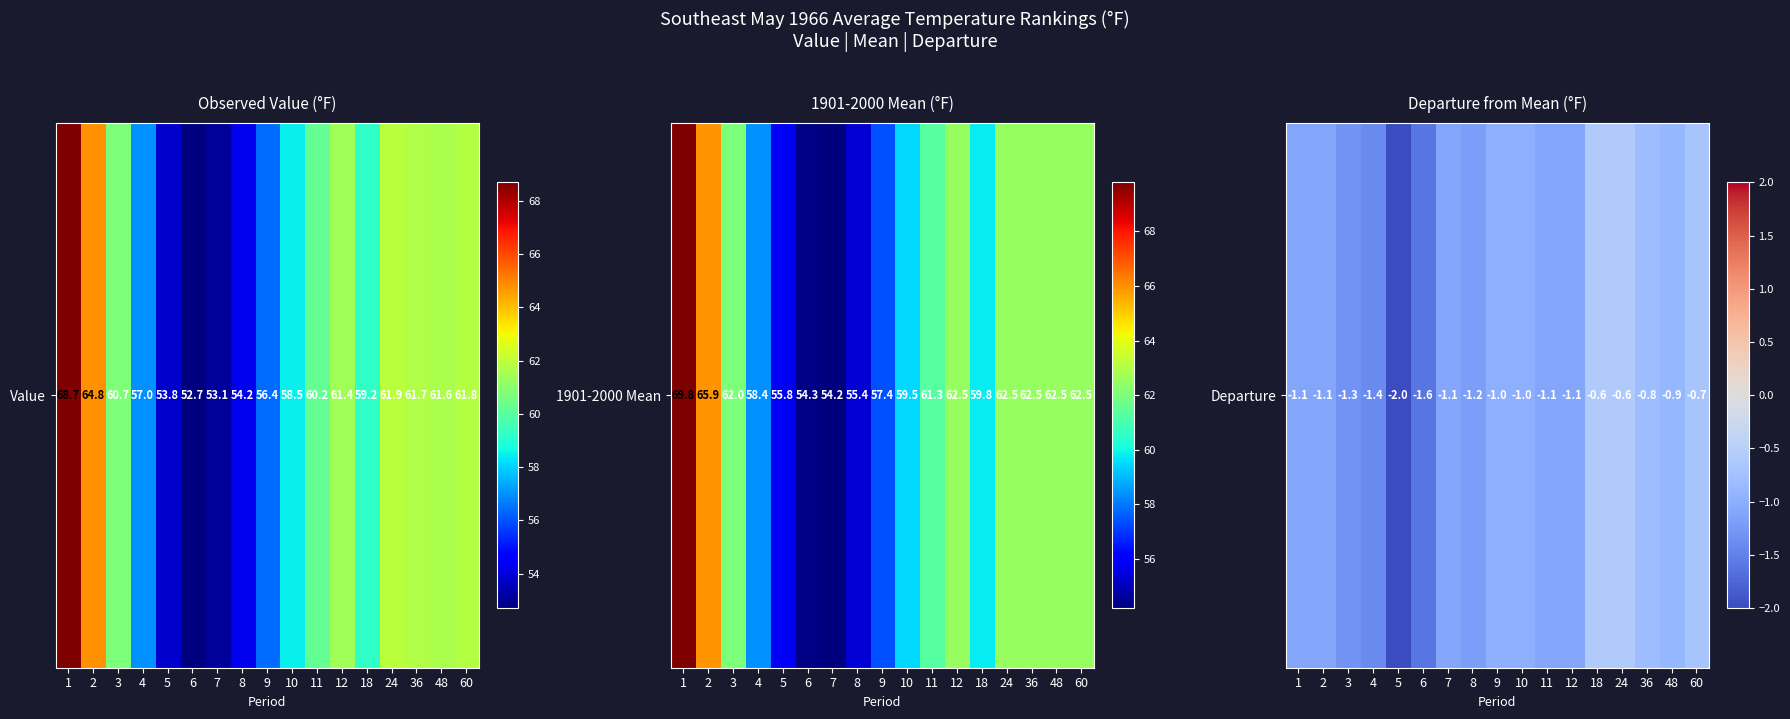

What is the change in value from 36 to 60?

+0.1